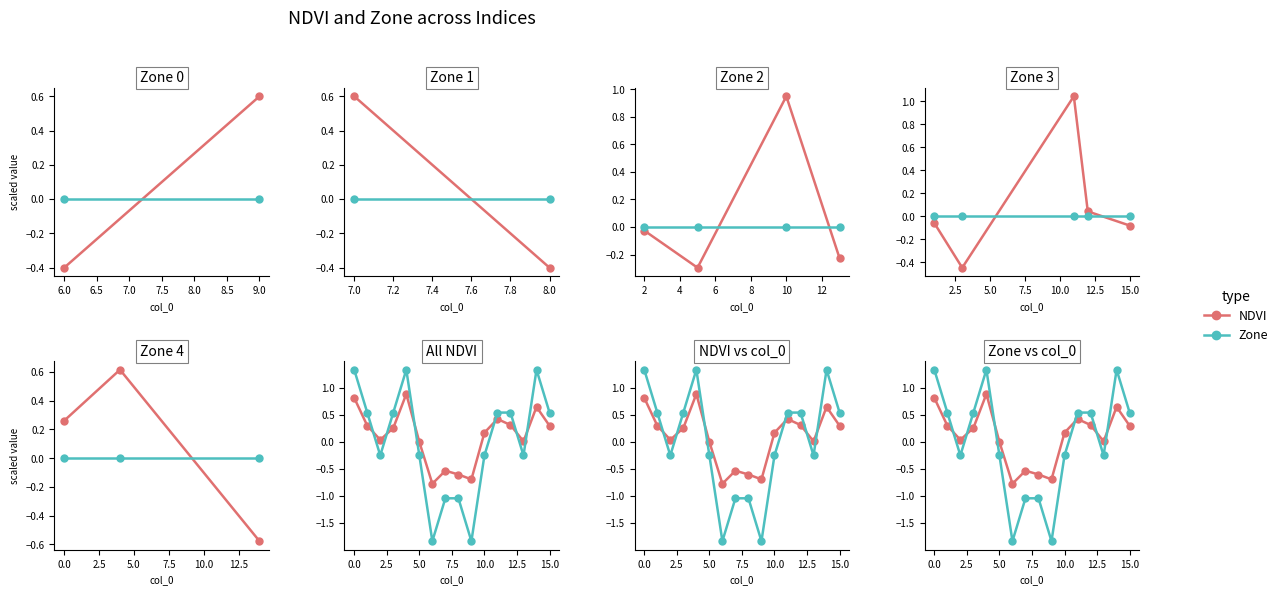

How many interior local valleys does the NDVI series have?

4